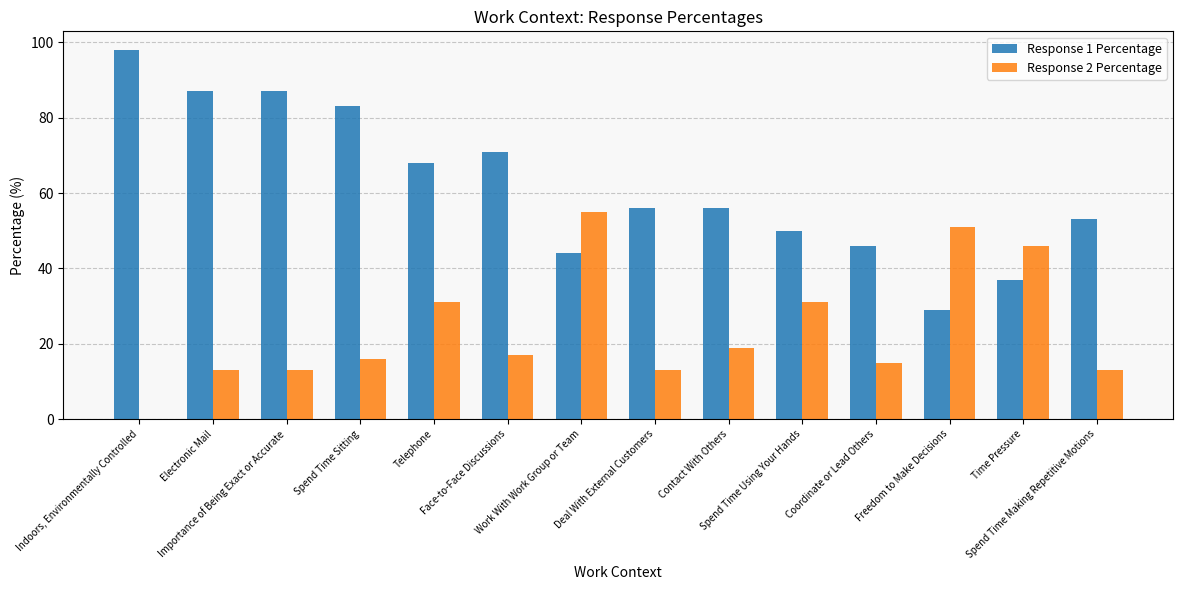

Which series has the largest range (max minus min)?

Response 1 Percentage